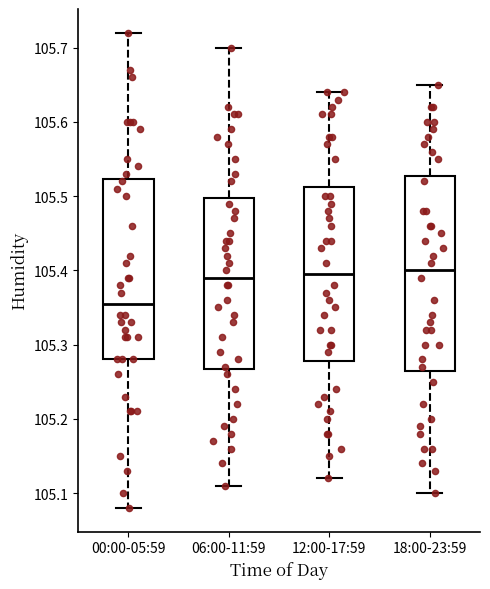

Where does the median line of the box for 18:00-23:59 sit on the y-axis? The values are not printed on the chart, so give them approximately, as read against the axis.

105.40